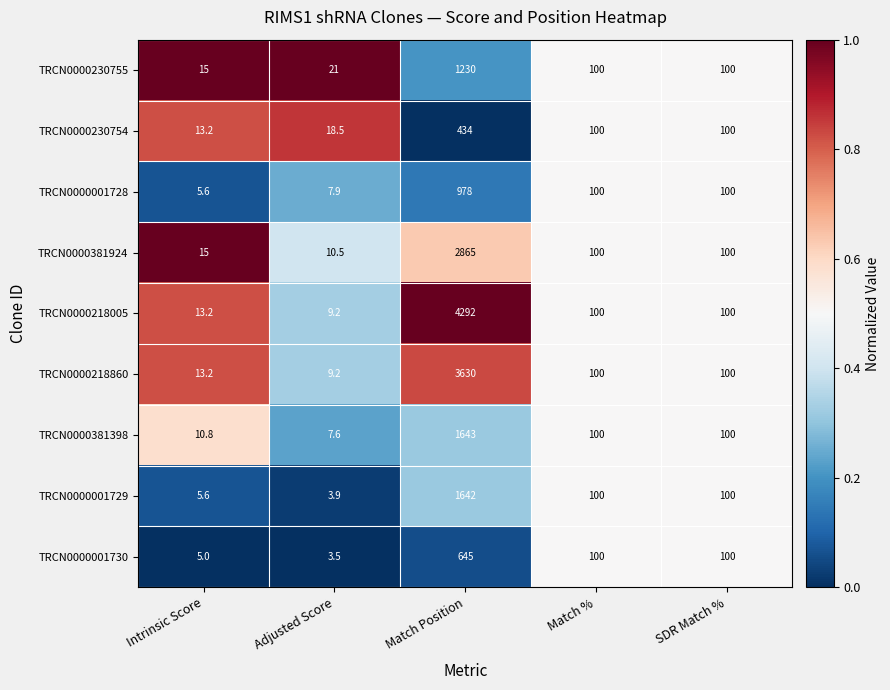

At which label does TRCN0000230755 reach its peak?

Match Position